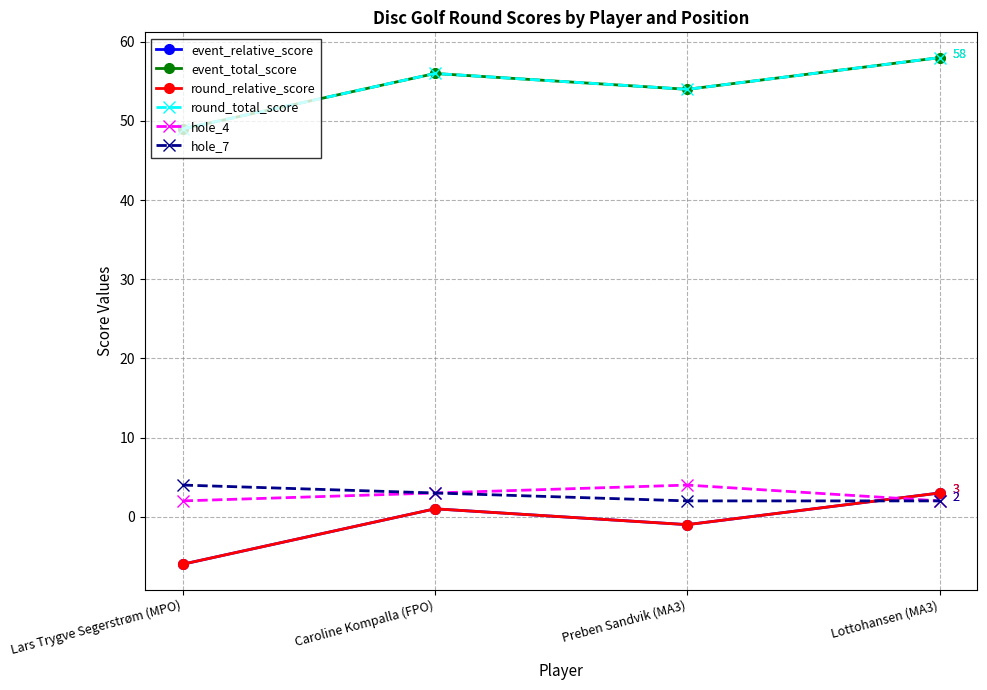

Is this an area chart (filled region under the line)?

No